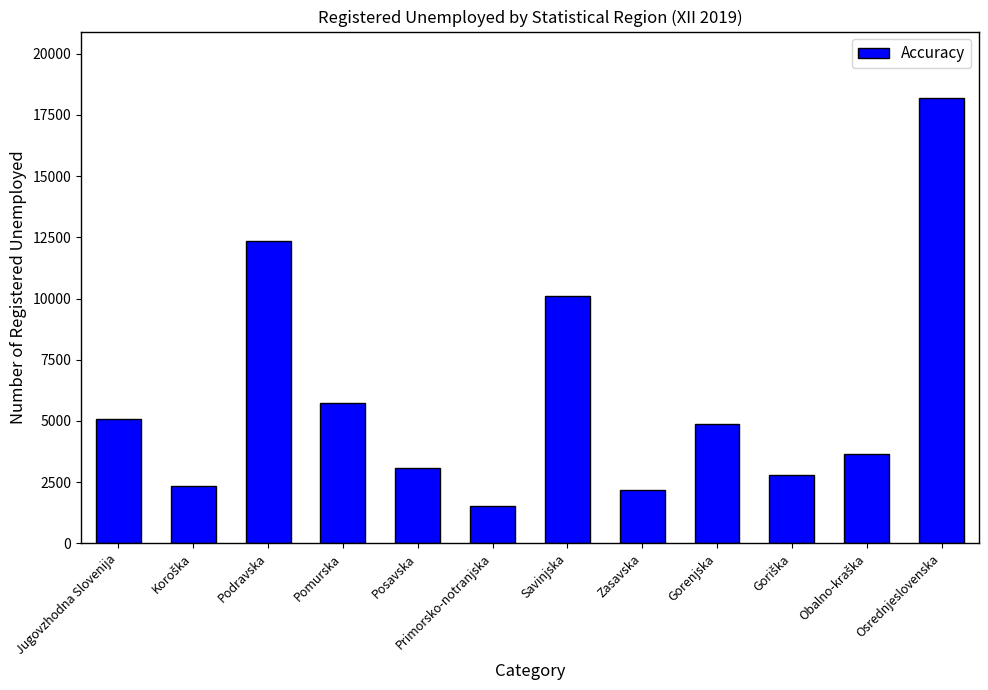

At which label is the value closest to 9848?

Savinjska